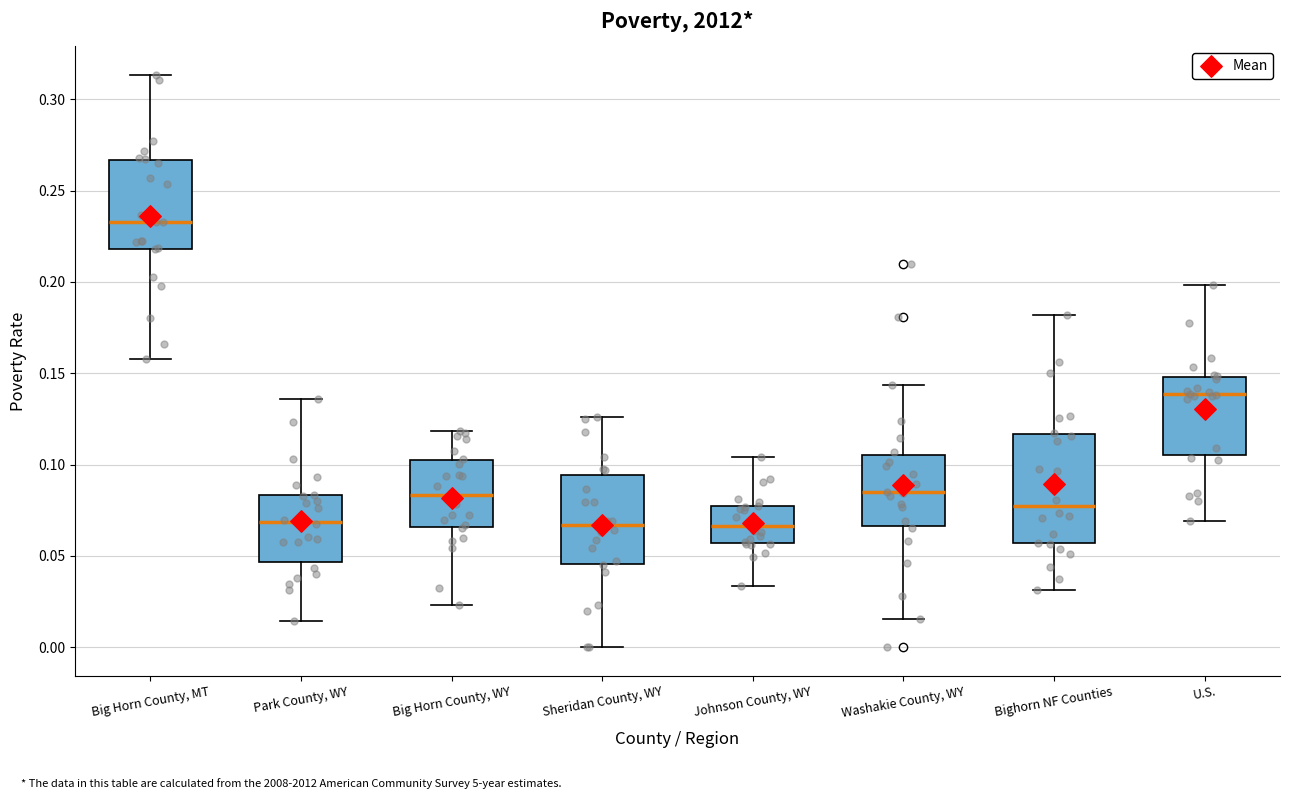

Reading left to right, transcribe this box plot: for each box, give where its median line is, the range the box spans, and where its two whiskers end, as read against the y-axis. The values are not printed on the chart, so give them approximately, as read against the axis.

Big Horn County, MT: median 0.235, box 0.220 to 0.265, whiskers 0.160 to 0.315
Park County, WY: median 0.070, box 0.045 to 0.085, whiskers 0.015 to 0.135
Big Horn County, WY: median 0.085, box 0.065 to 0.100, whiskers 0.025 to 0.120
Sheridan County, WY: median 0.065, box 0.045 to 0.095, whiskers 0.000 to 0.125
Johnson County, WY: median 0.065, box 0.055 to 0.075, whiskers 0.035 to 0.105
Washakie County, WY: median 0.085, box 0.065 to 0.105, whiskers 0.015 to 0.145
Bighorn NF Counties: median 0.075, box 0.055 to 0.115, whiskers 0.030 to 0.180
U.S.: median 0.140, box 0.105 to 0.150, whiskers 0.070 to 0.200